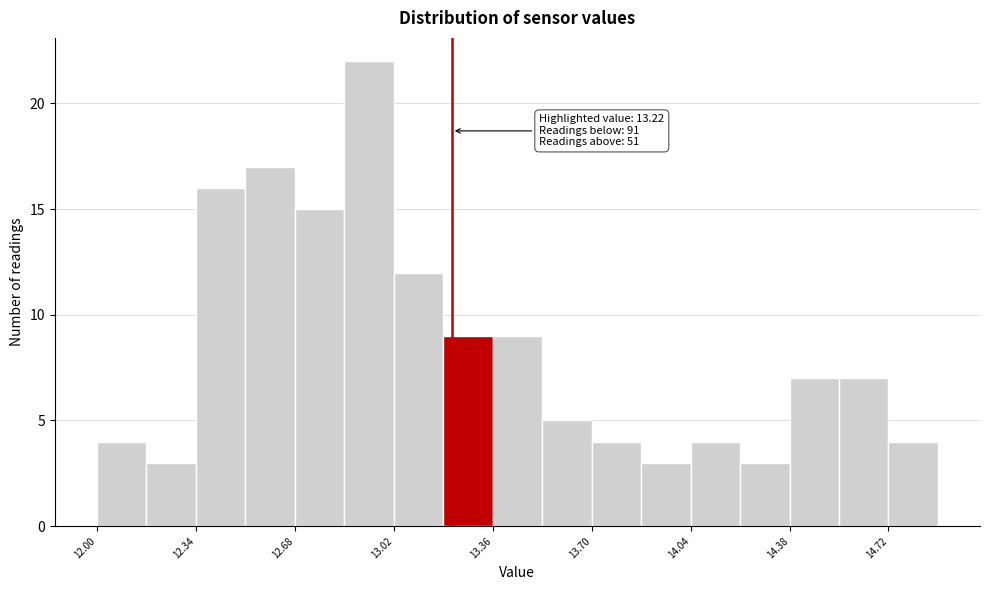

Read against the x-axis, roughly where is the centre of the tallest bar?

12.95